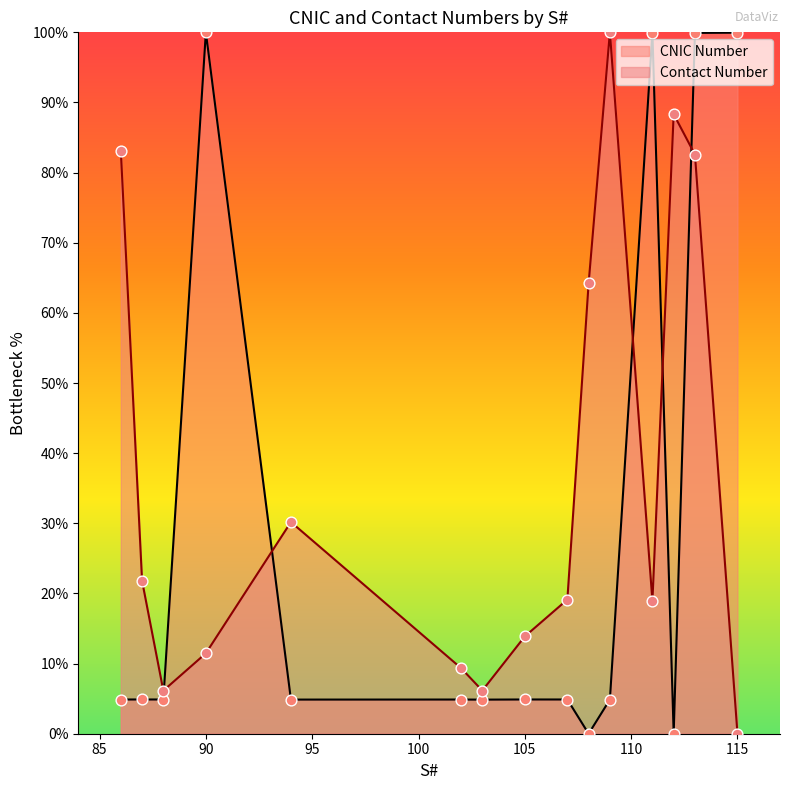

Which series has the widest spread of Y values?

CNIC Number